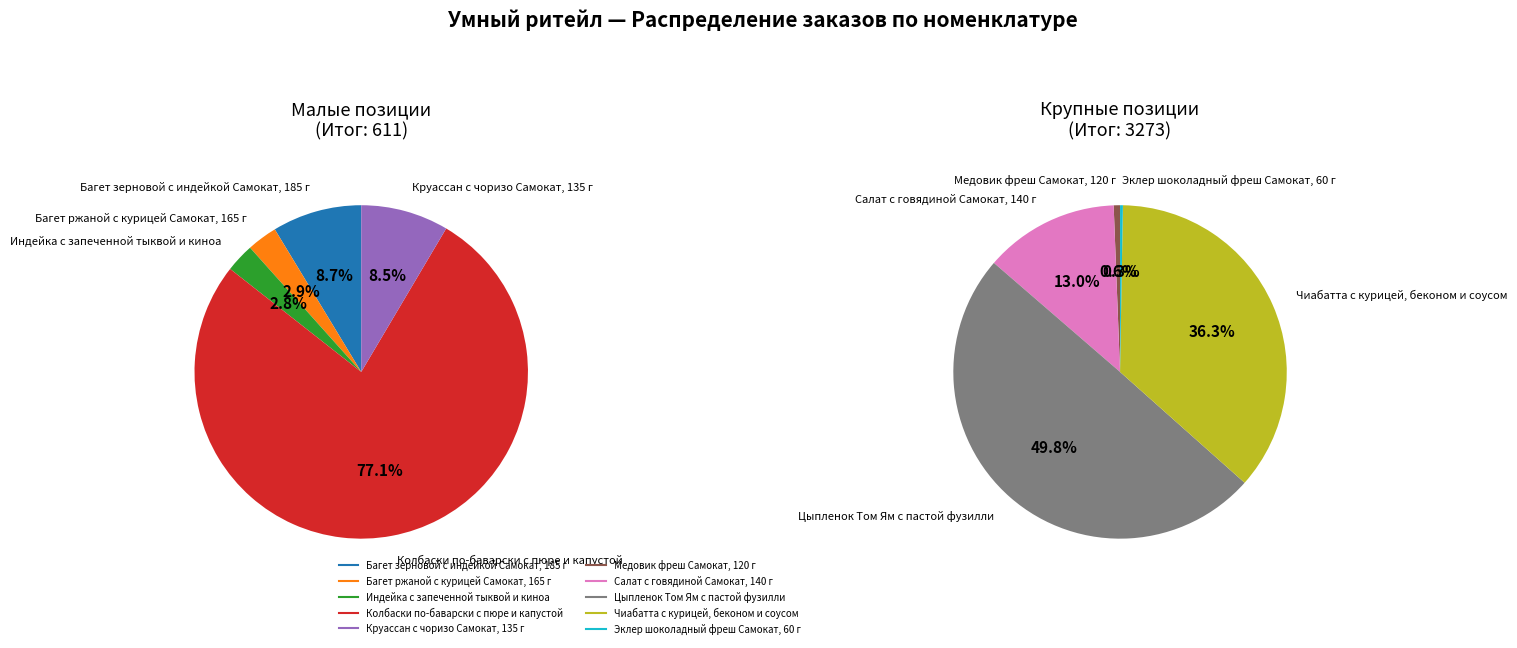

Does Багет зерновой с индейкой Самокат, 185 г represent more than half of the total?

No